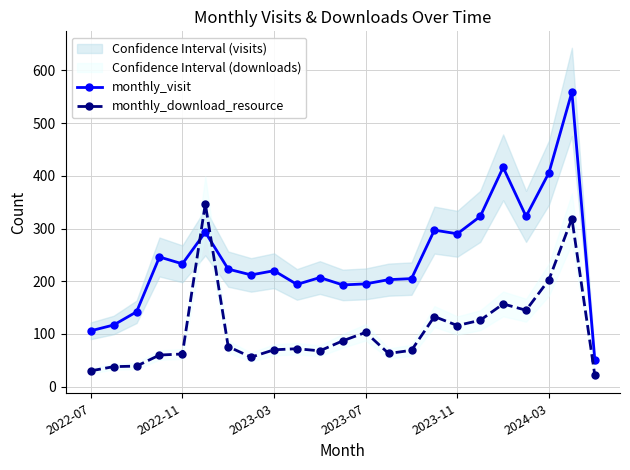

The value of monthly_visit at 2023-03 is 327. True or false?

False